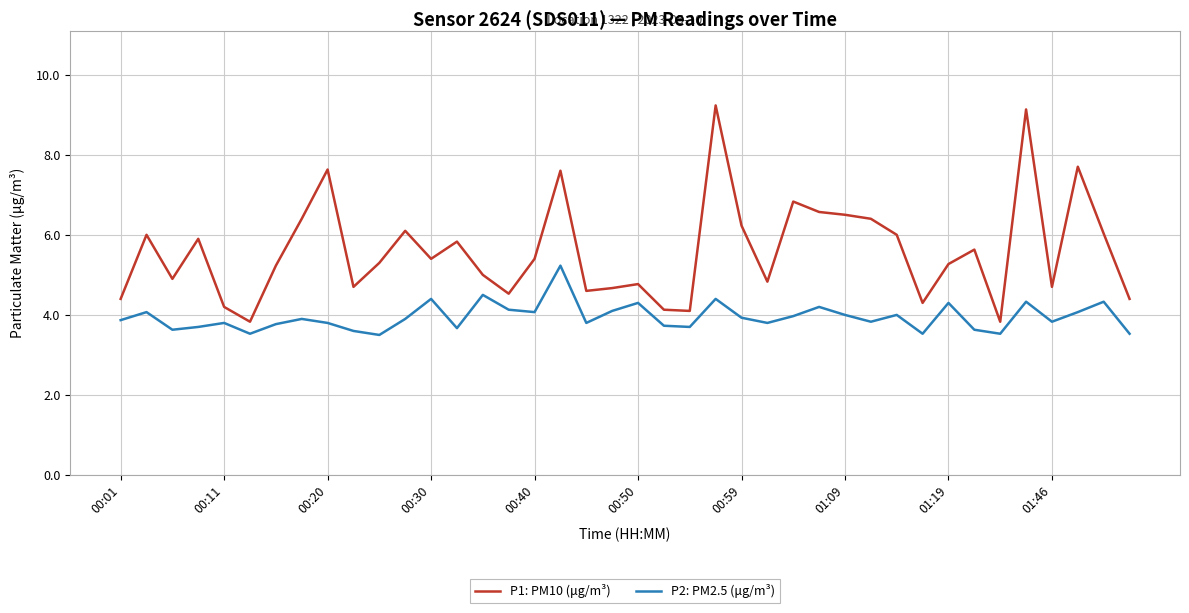

What is the average value of the P2: PM2.5 (μg/m³) series?

3.9